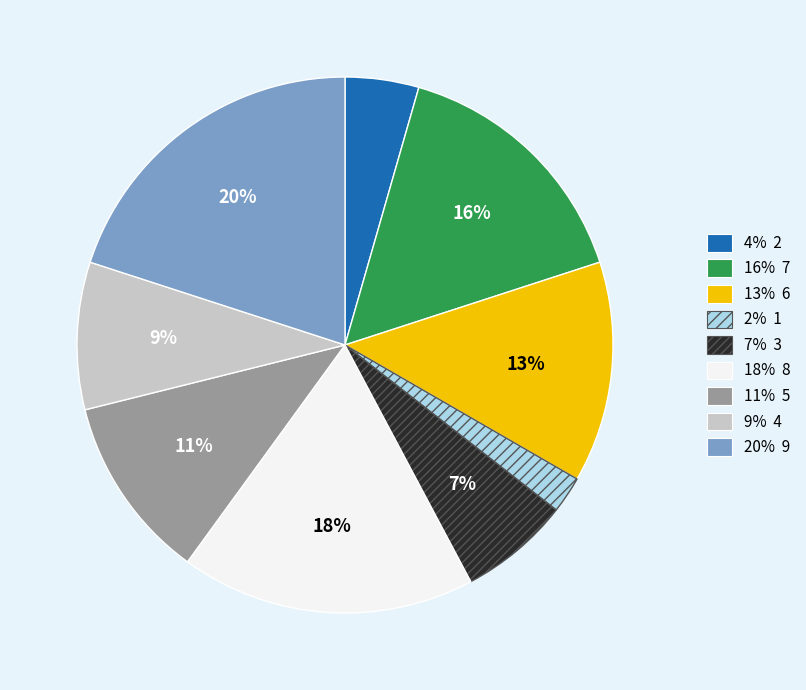

What is the ratio of the value at 18% 8 to the value at 20% 9?

0.9